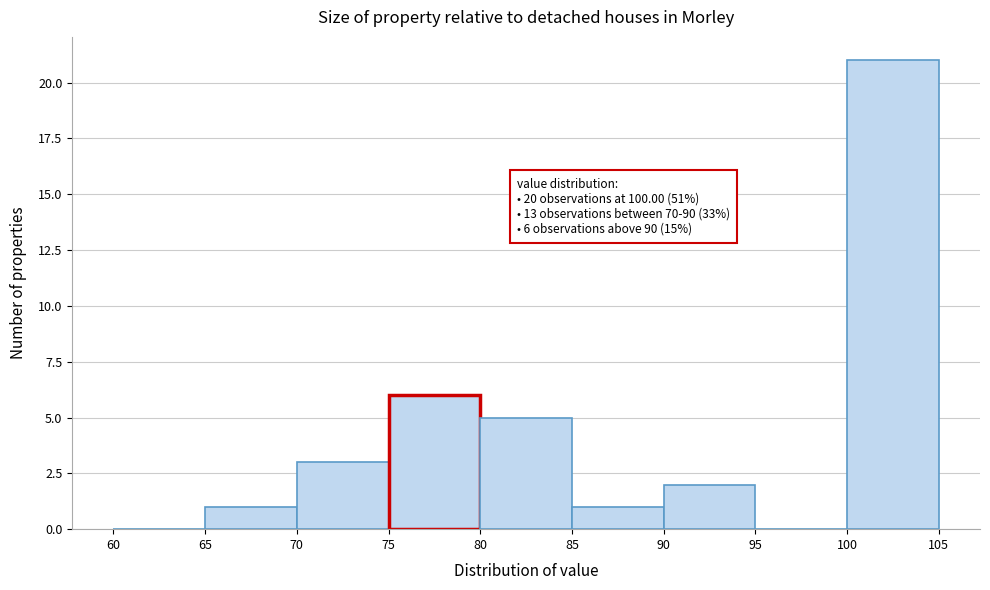

Which range on the x-axis has the tallest bar?

100 to 105